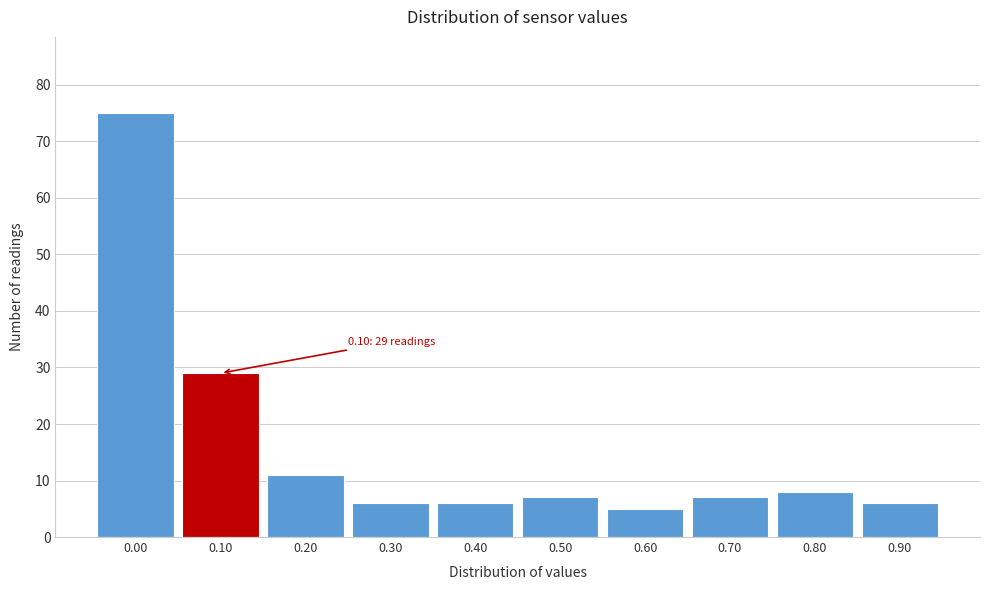

Over which range of the x-axis is the bar tallest?

-0.05 to 0.05